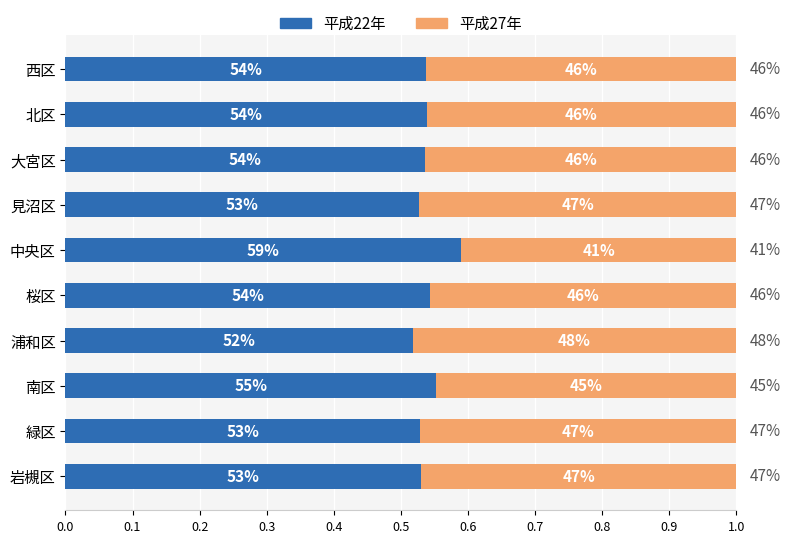

What are all the series names shown in the legend?

平成22年, 平成27年